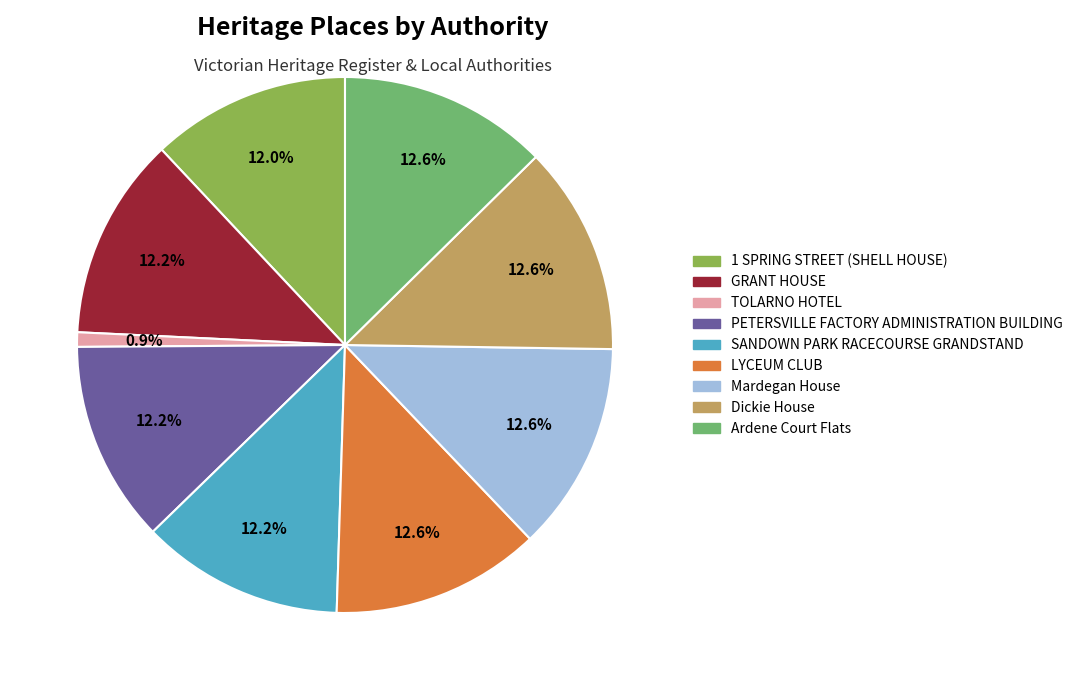

Approximately how many times larger is the value at SANDOWN PARK RACECOURSE GRANDSTAND compared to Ardene Court Flats?

1.0